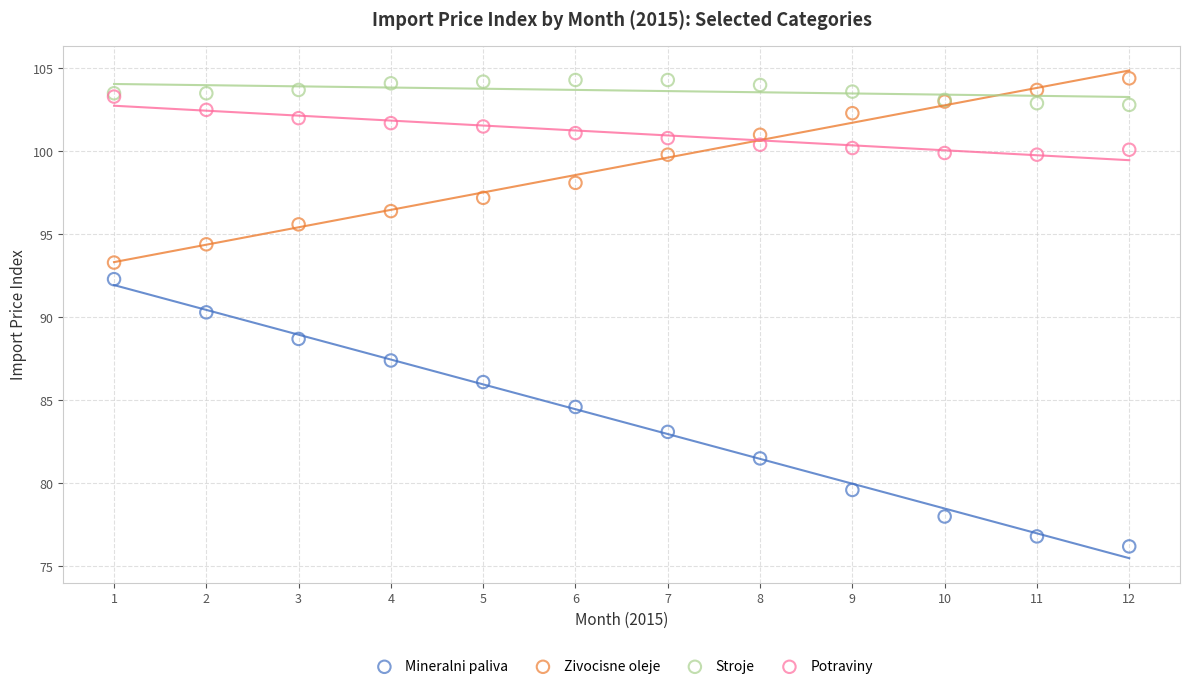

Which series has the largest Y range (max minus min)?

Mineralni paliva